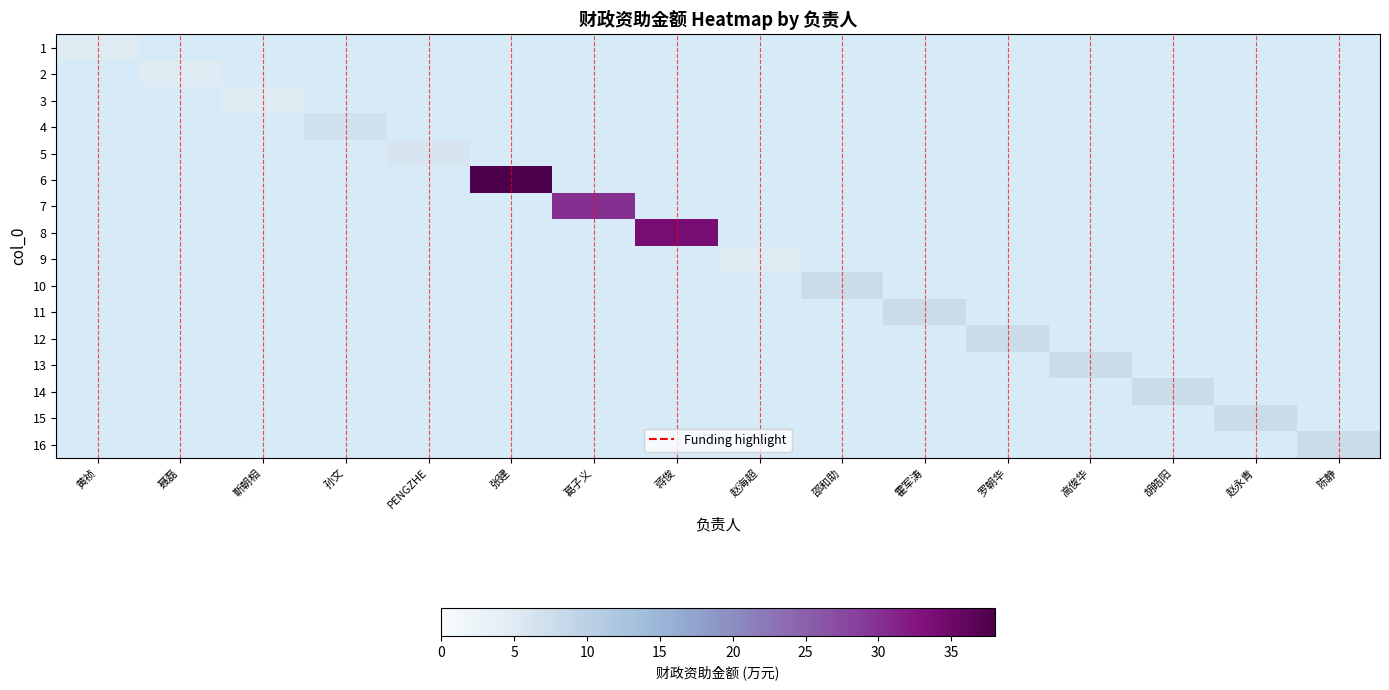

Which category has the lowest value in the 6 series?

黄祯